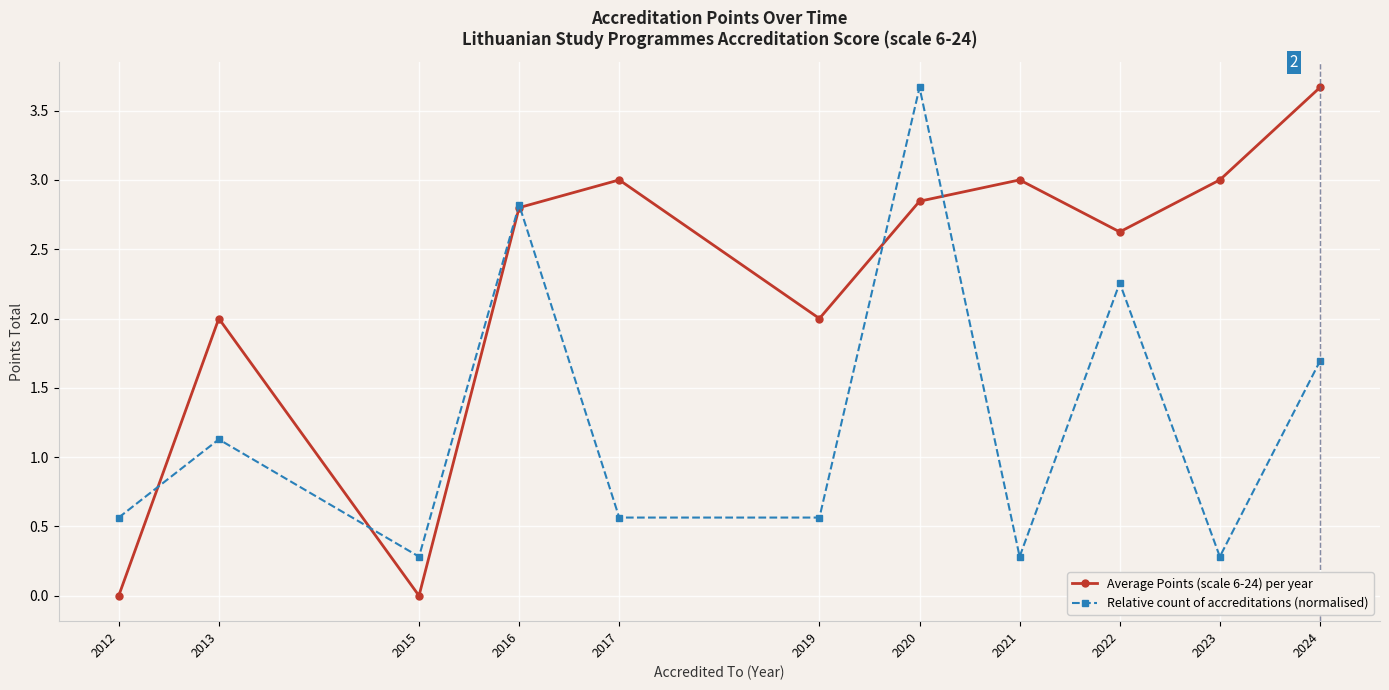

At how many categories does at least one series exceed 0?

11